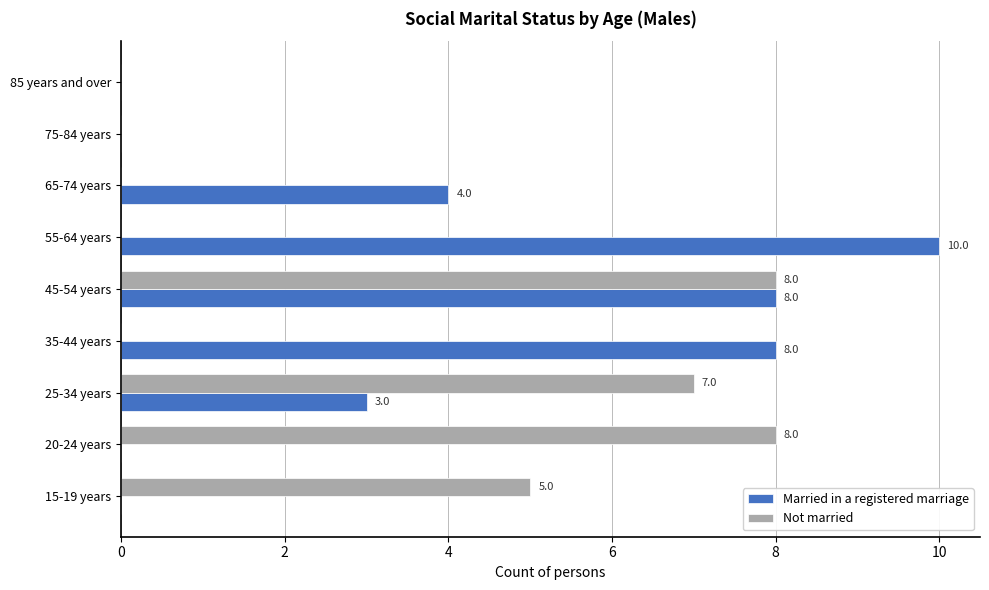

How many data points does each series have?

9